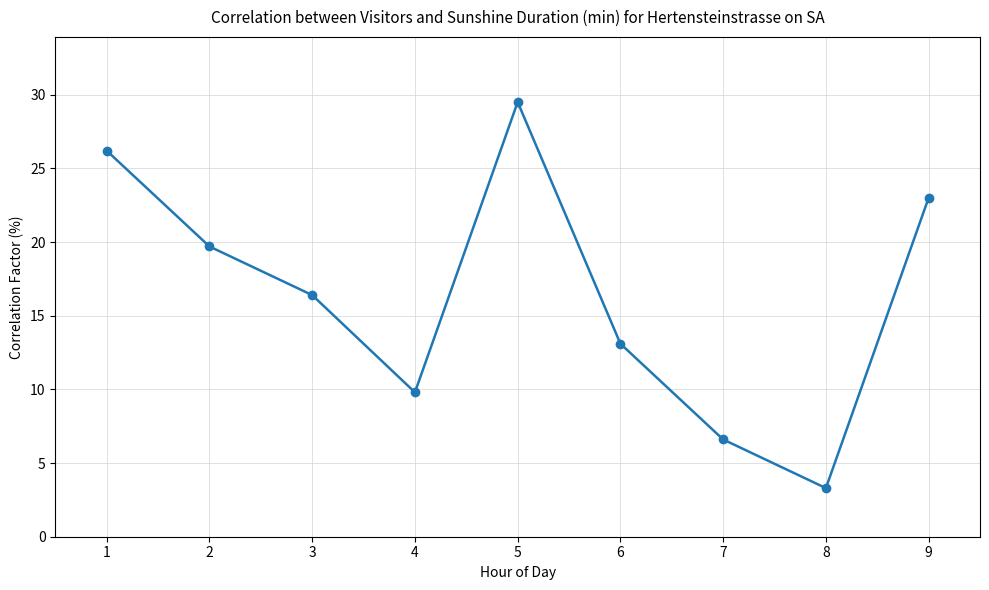

Where is the data nearest to the value 16?

3